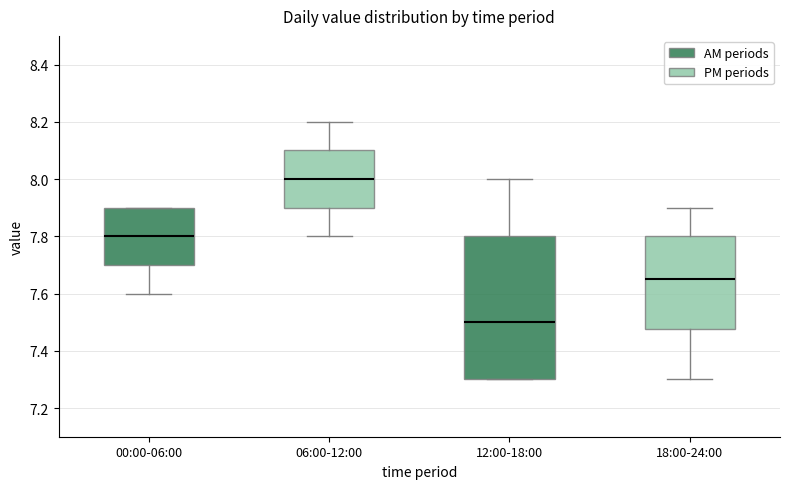

Reading left to right, transcribe this box plot: for each box, give where its median line is, the range the box spans, and where its two whiskers end, as read against the y-axis. The values are not printed on the chart, so give them approximately, as read against the axis.

00:00-06:00: median 7.80, box 7.70 to 7.90, whiskers 7.60 to 7.90
06:00-12:00: median 8.00, box 7.90 to 8.10, whiskers 7.80 to 8.20
12:00-18:00: median 7.50, box 7.30 to 7.80, whiskers 7.30 to 8.00
18:00-24:00: median 7.66, box 7.48 to 7.80, whiskers 7.30 to 7.90